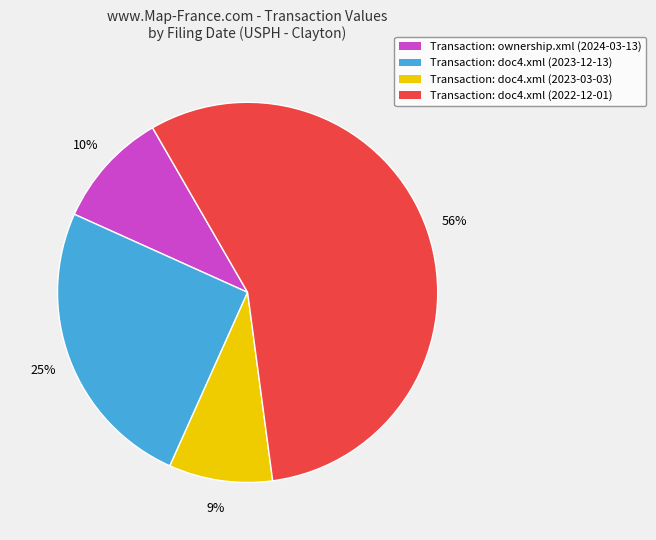

To the nearest percent, what is the difference between the largest and smallest slice percentages?

47%